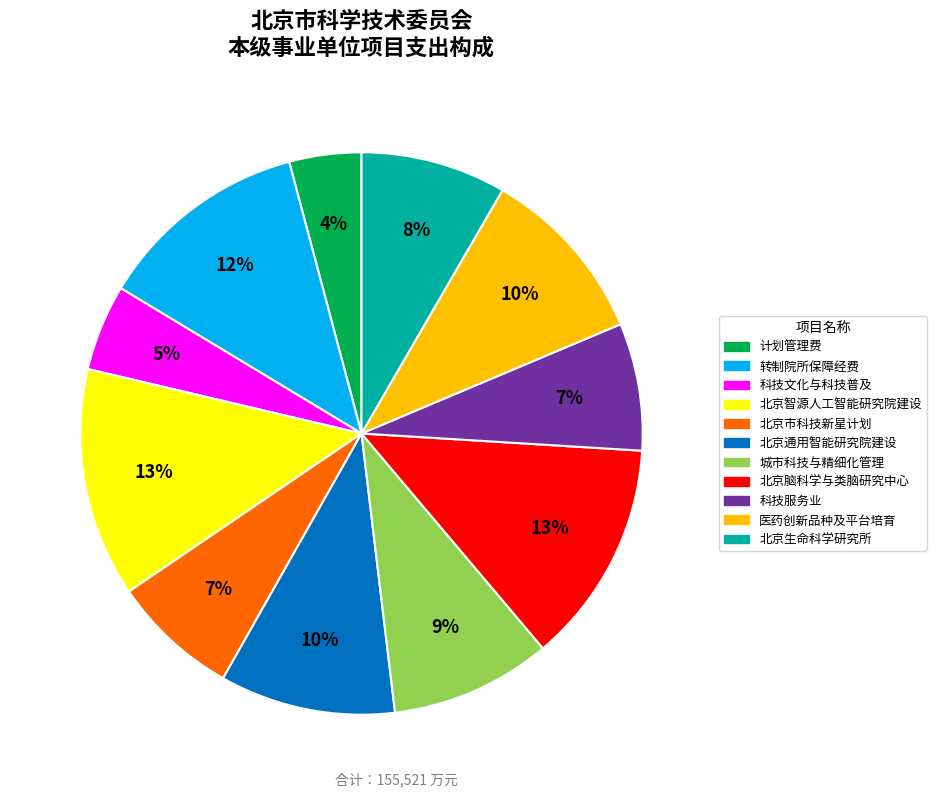

Combined, do 科技服务业 and 北京脑科学与类脑研究中心 account for over 50%?

No